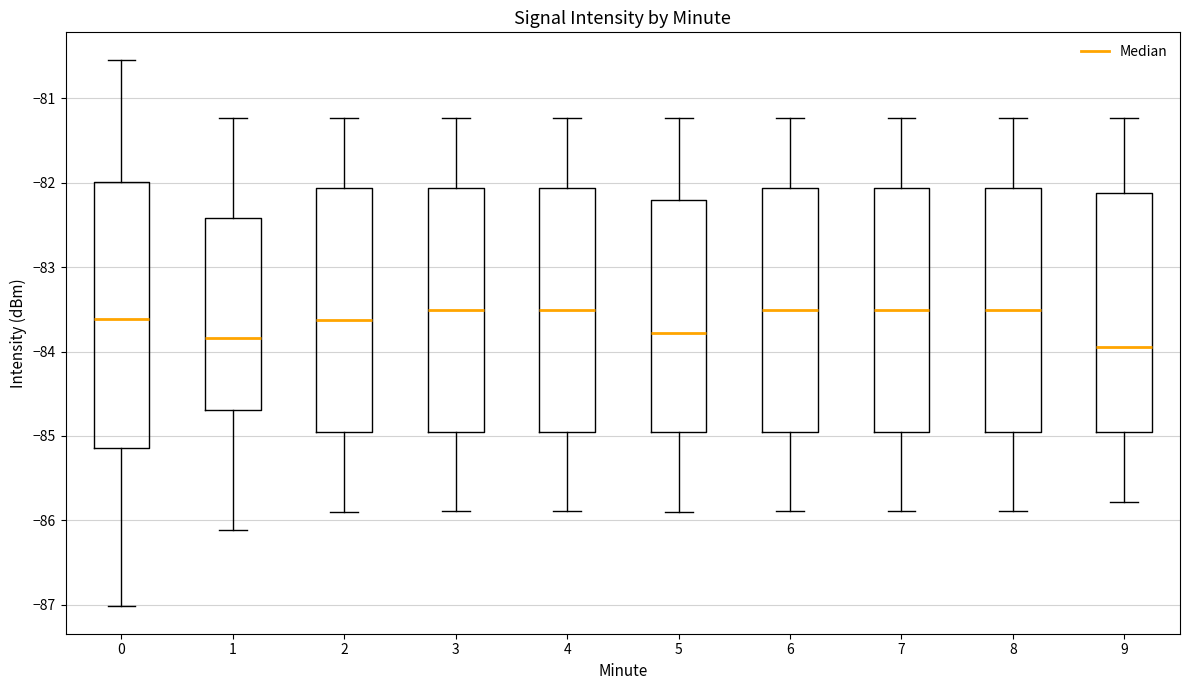

Reading left to right, read every box against the y-axis: the position of its median line, the range the box covers, and the ends of its whiskers. The values are not printed on the chart, so give them approximately, as read against the axis.

0: median -83.6, box -85.1 to -82.0, whiskers -87.0 to -80.5
1: median -83.8, box -84.7 to -82.4, whiskers -86.1 to -81.2
2: median -83.6, box -84.9 to -82.1, whiskers -85.9 to -81.2
3: median -83.5, box -84.9 to -82.1, whiskers -85.9 to -81.2
4: median -83.5, box -84.9 to -82.1, whiskers -85.9 to -81.2
5: median -83.8, box -84.9 to -82.2, whiskers -85.9 to -81.2
6: median -83.5, box -84.9 to -82.1, whiskers -85.9 to -81.2
7: median -83.5, box -84.9 to -82.1, whiskers -85.9 to -81.2
8: median -83.5, box -84.9 to -82.1, whiskers -85.9 to -81.2
9: median -83.9, box -84.9 to -82.1, whiskers -85.8 to -81.2